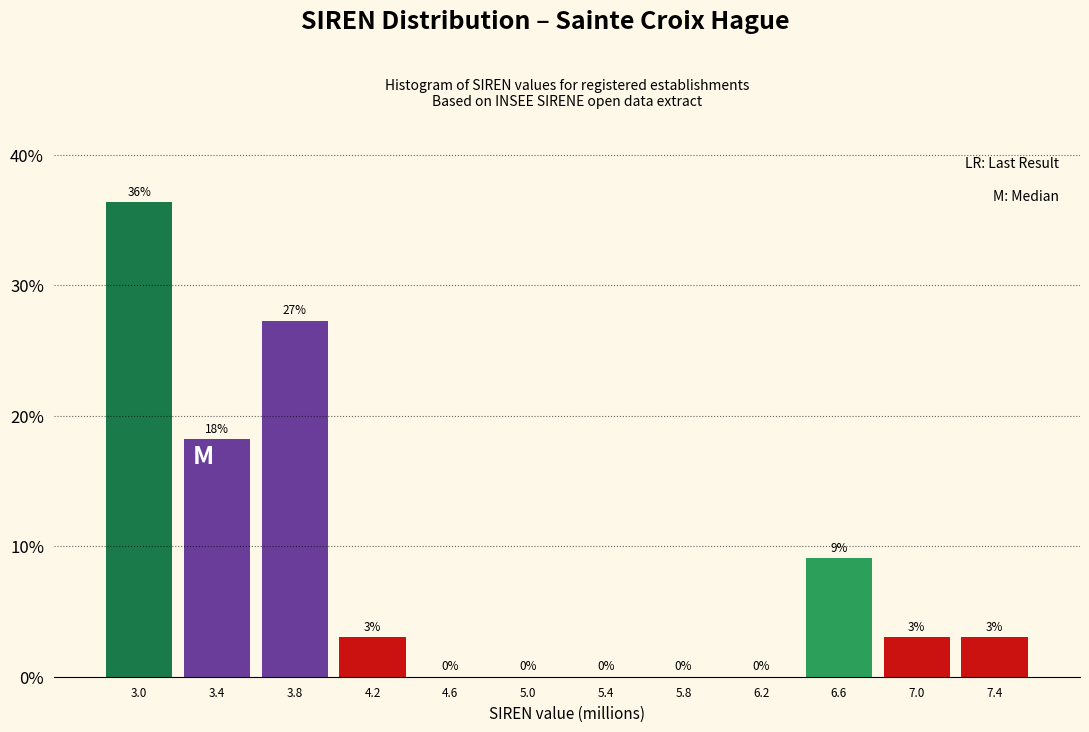

What is the maximum value shown in the chart?

36.4